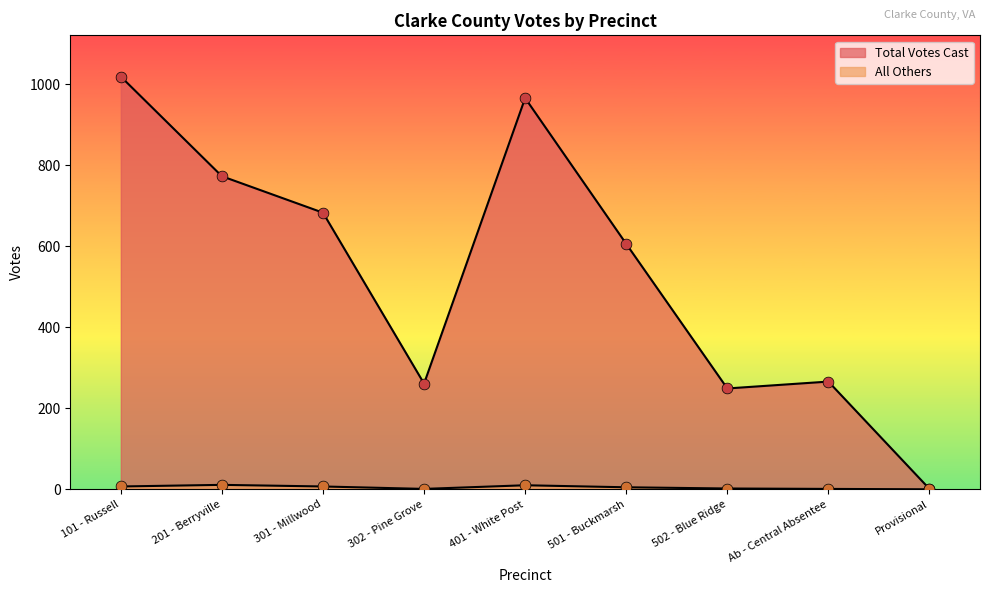

Which series has the largest total across all categories?

Total Votes Cast